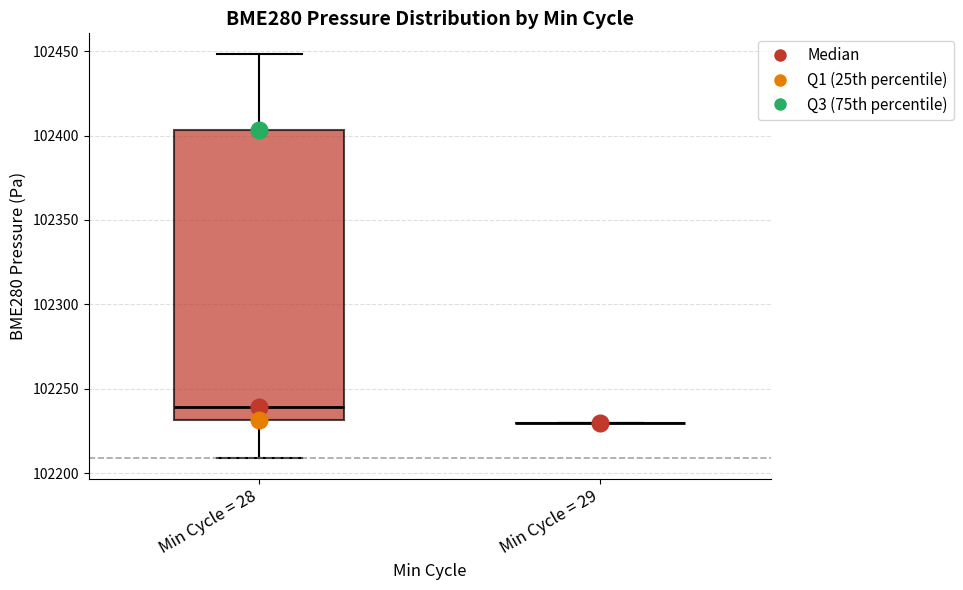

Reading left to right, transcribe this box plot: for each box, give where its median line is, the range the box spans, and where its two whiskers end, as read against the y-axis. The values are not printed on the chart, so give them approximately, as read against the axis.

Min Cycle = 28: median 102240, box 102230 to 102405, whiskers 102210 to 102450
Min Cycle = 29: box collapsed to a line at 102230, whiskers 102230 to 102230